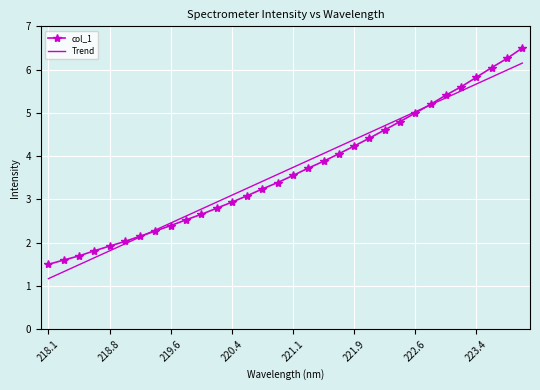

What is the minimum value shown in the chart?

1.2